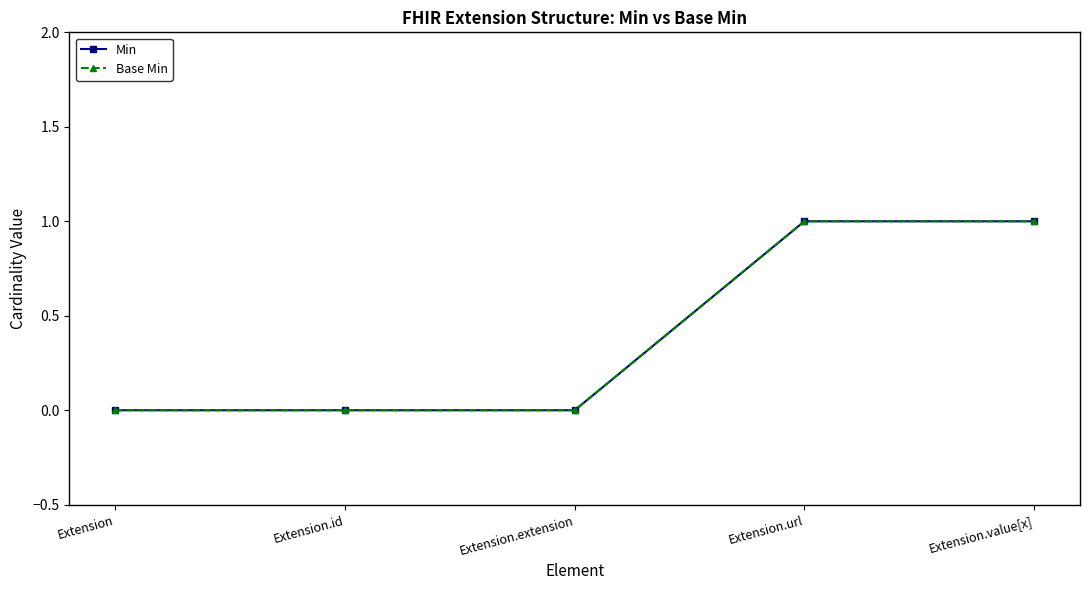

At which label does Base Min reach its peak?

Extension.url